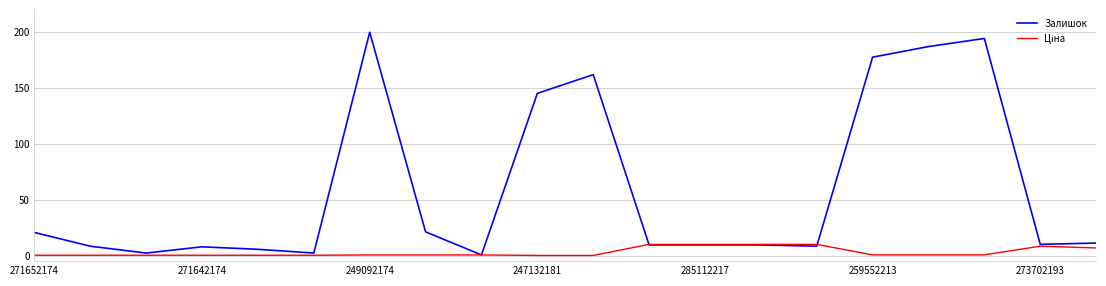

Which series has the largest total across all categories?

Залишок